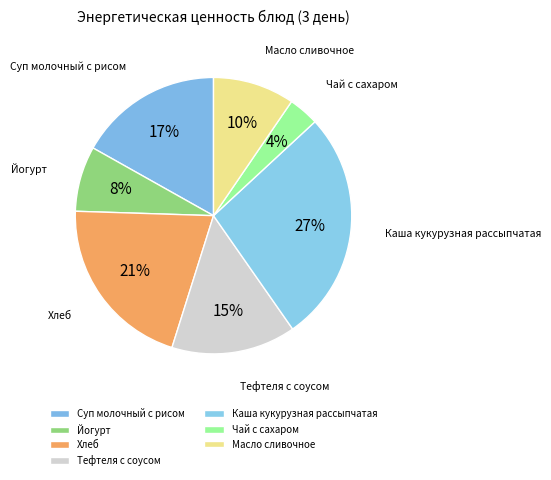

Does Масло сливочное represent more than half of the total?

No